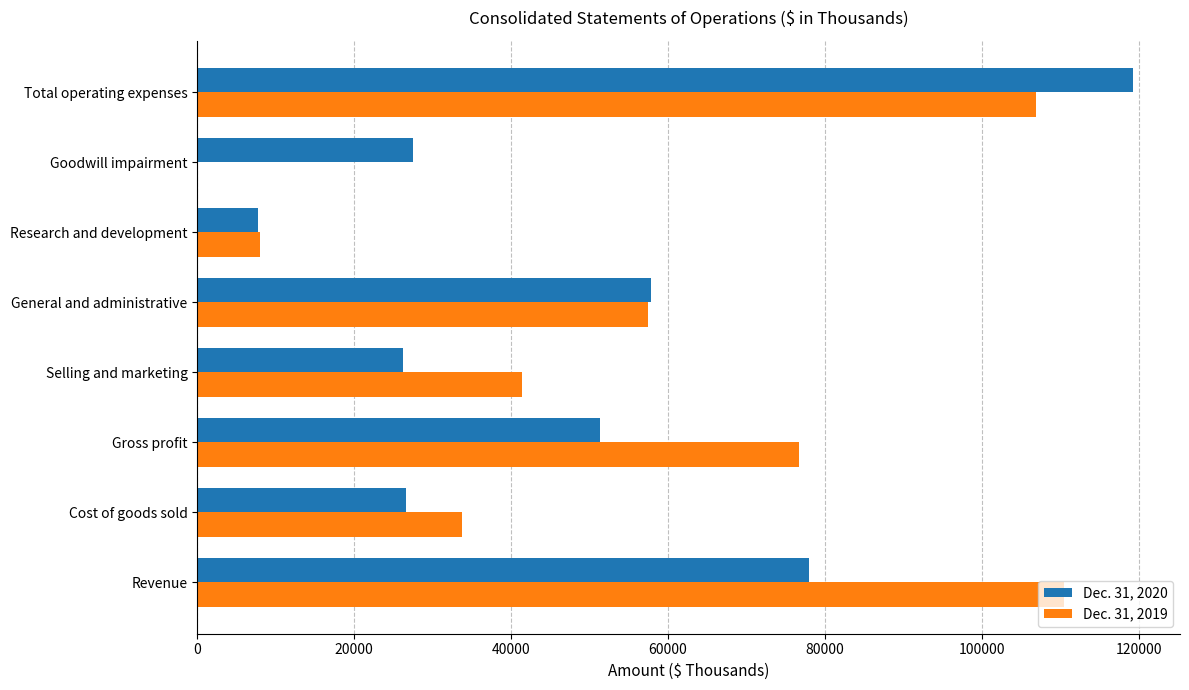

At which category does the chart reach its peak across all series?

Total operating expenses